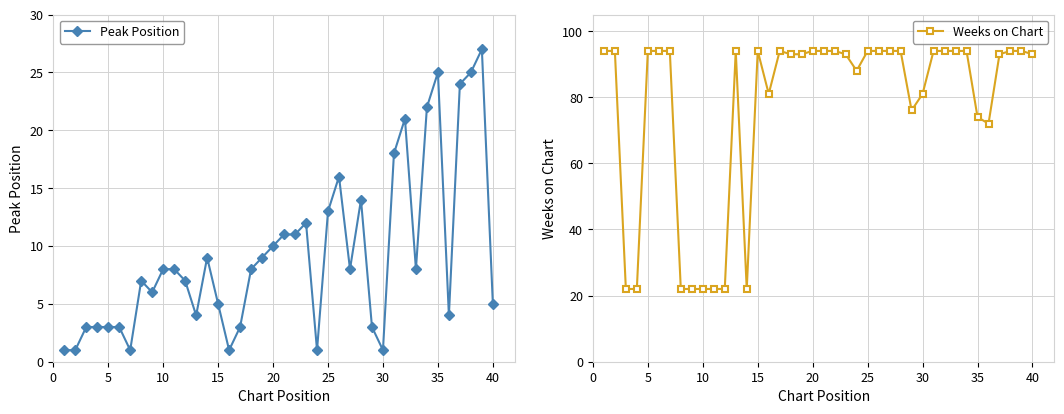

True or false: Weeks on Chart and Peak Position intersect in this chart.

False